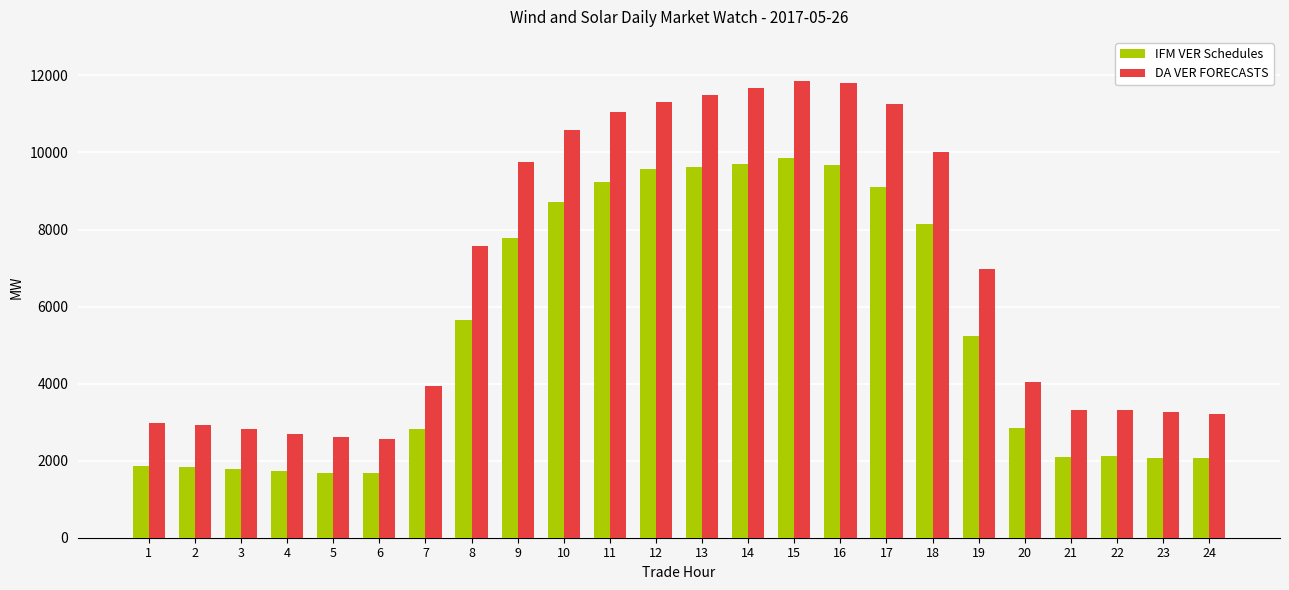

Are the bars horizontal?

No